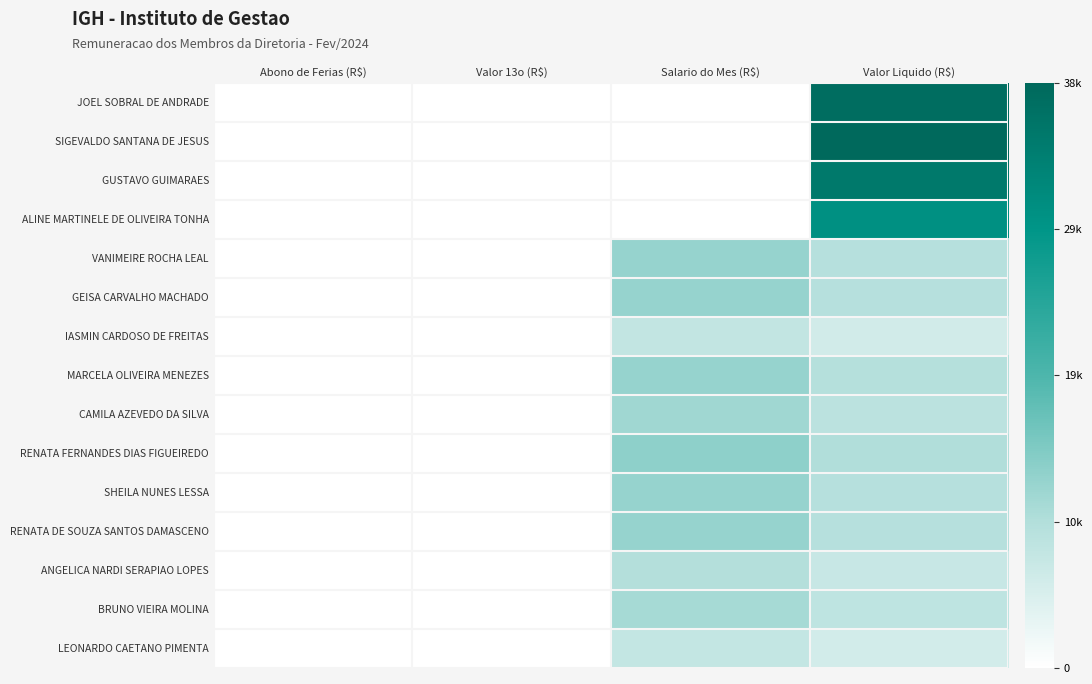

Count the number of categories in the chart.

4